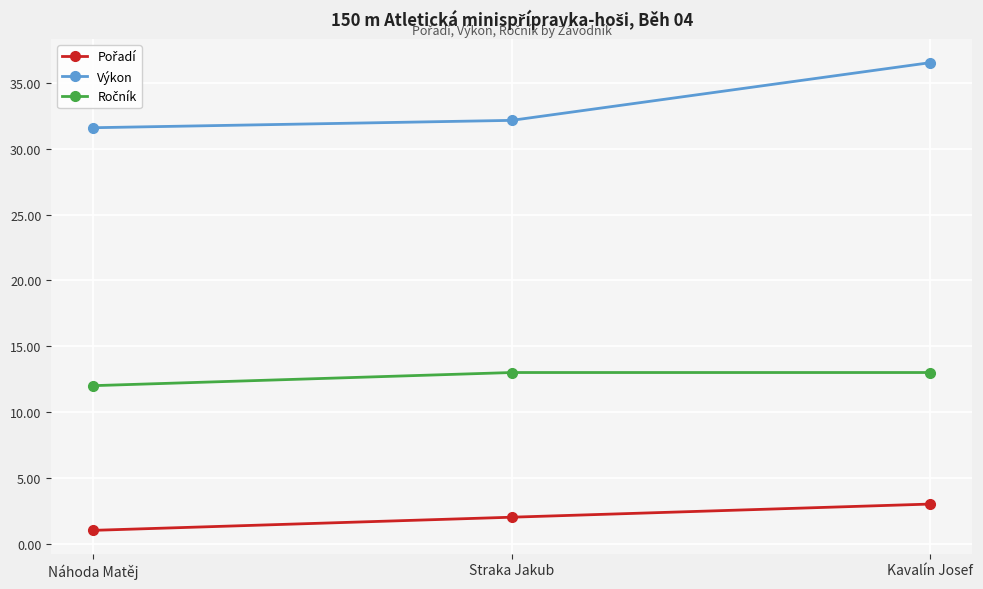

What position from the right is Kavalín Josef?

1